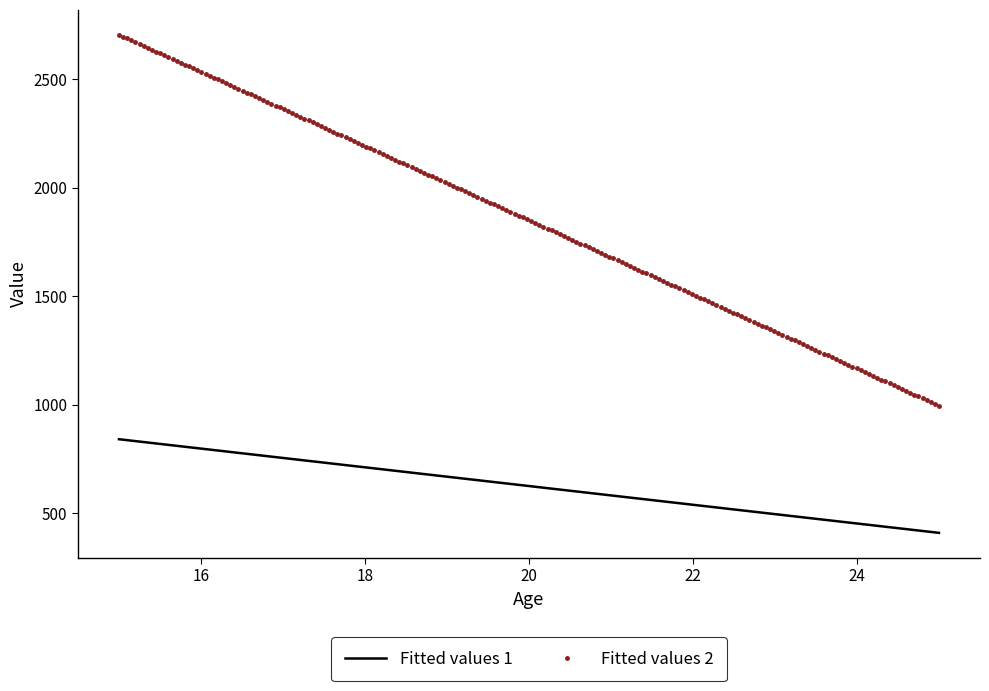

List the series in order of their peak value, lowest first.

Fitted values 1, Fitted values 2